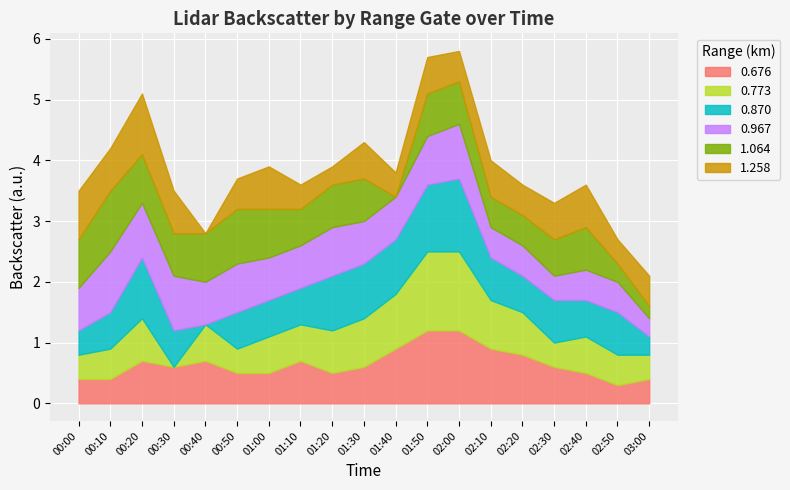

Where is 0.676 nearest to the value 0?

02:50